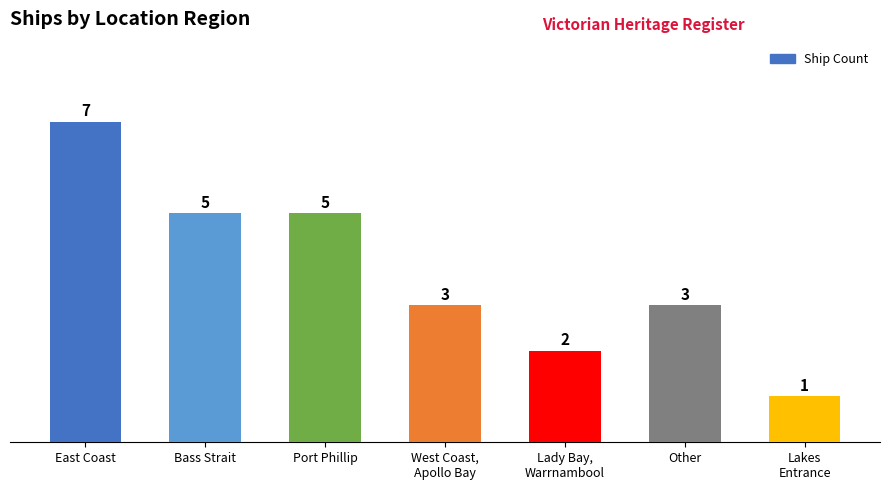

What is the change in value from Bass Strait to Other?

-2